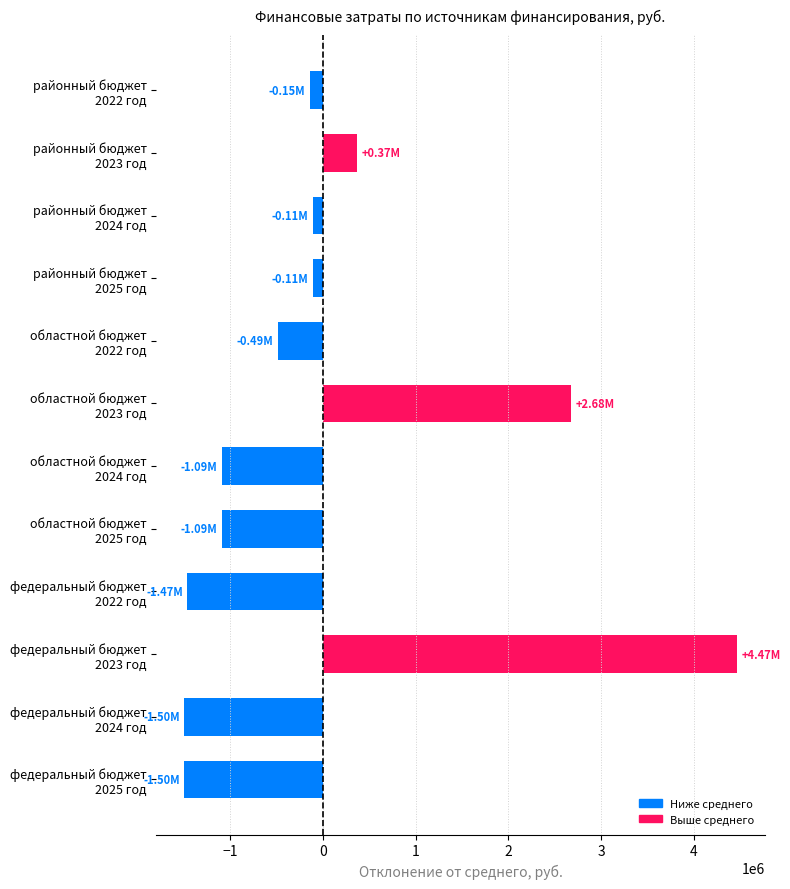

What is the difference between the maximum and minimum values?

5969326.4